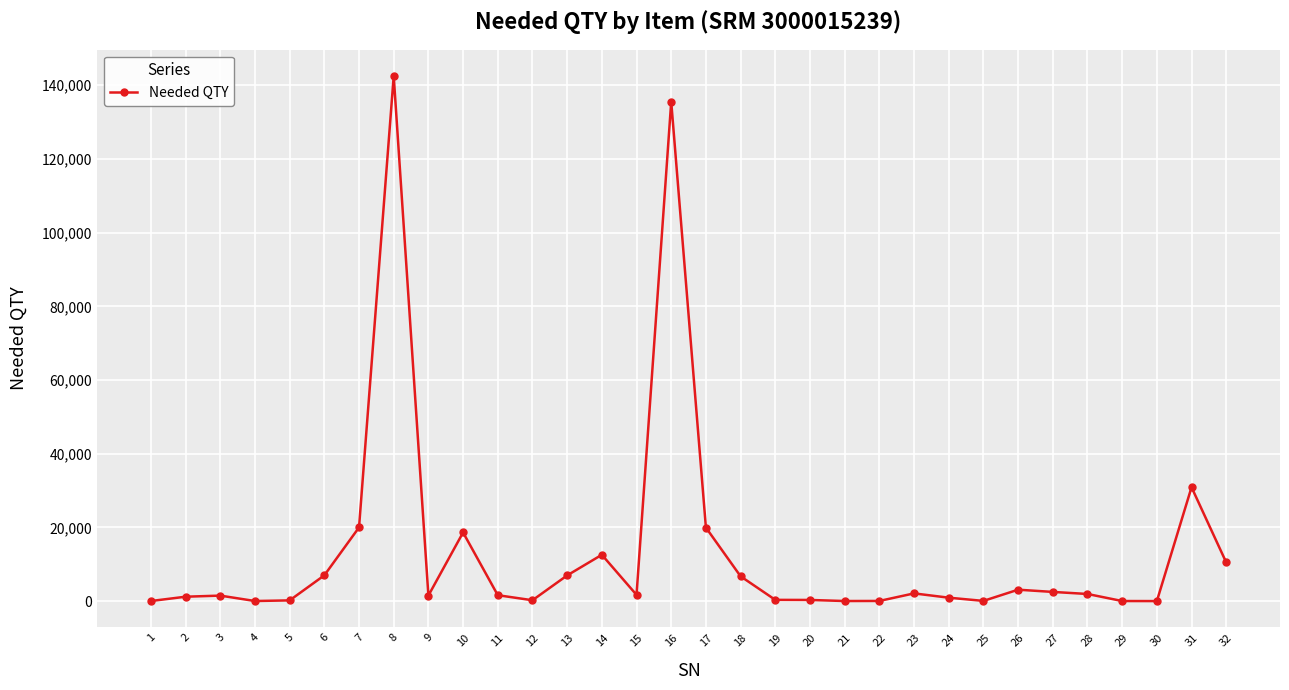

What is the maximum value shown in the chart?

142500